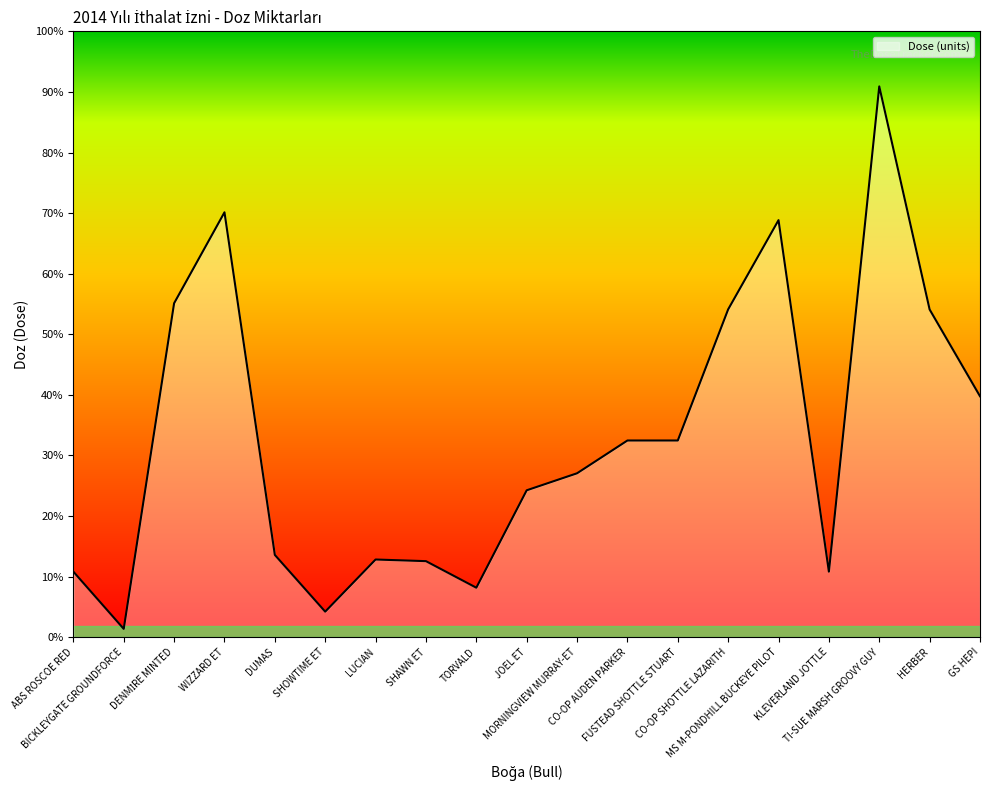

Does the chart display data point markers on the line(s)?

No